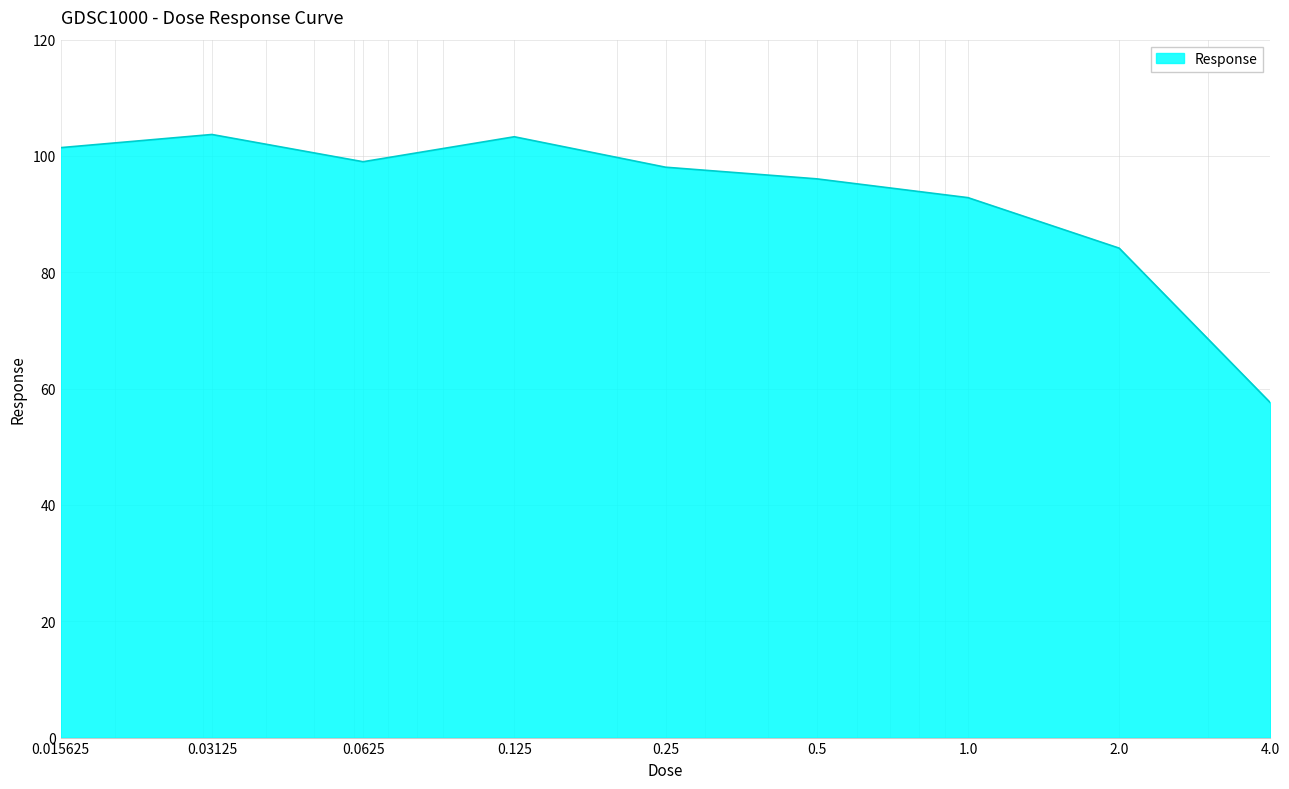

What is the difference between the maximum and minimum values?

46.1